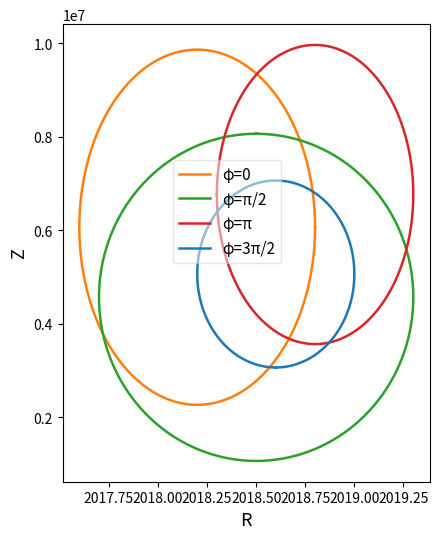

What is the sum of all values?

22244598